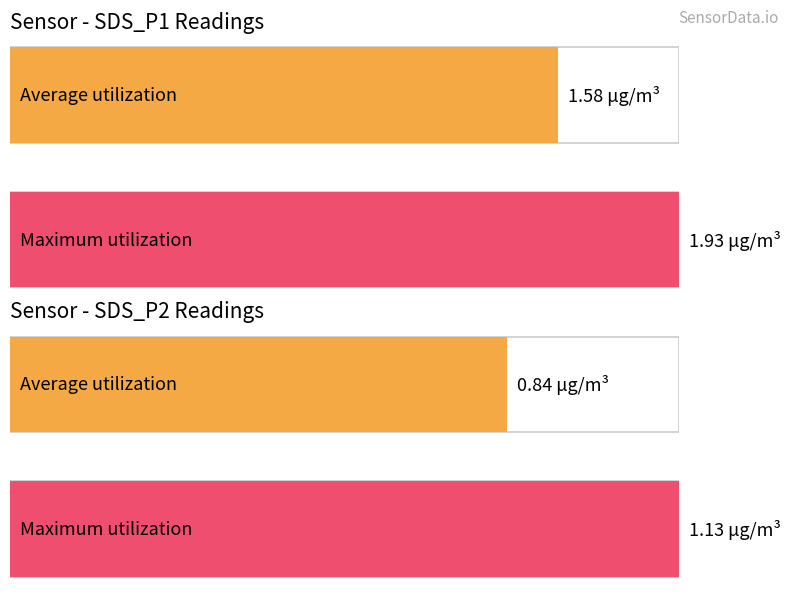

Does the chart contain stacked bars?

No